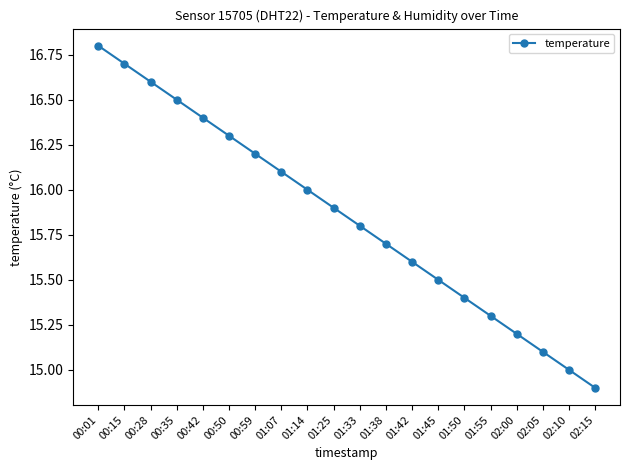

What is the sum of all values?

317.0